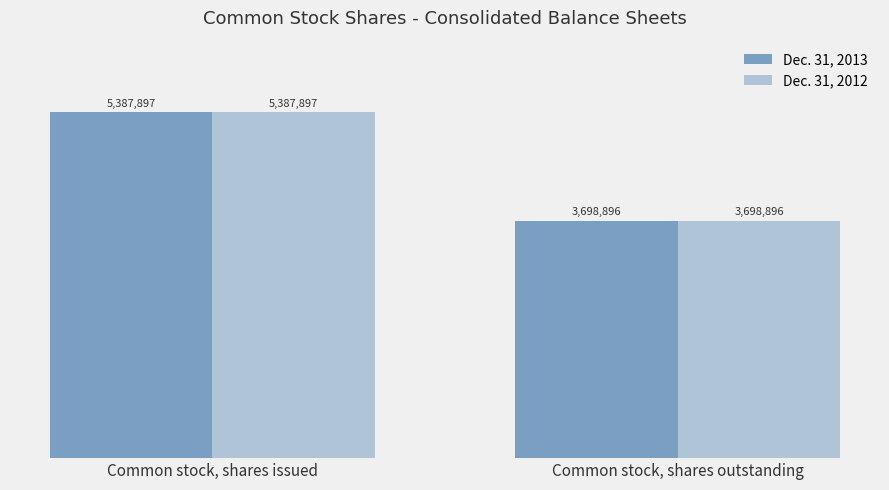

What are all the series names shown in the legend?

Dec. 31, 2013, Dec. 31, 2012